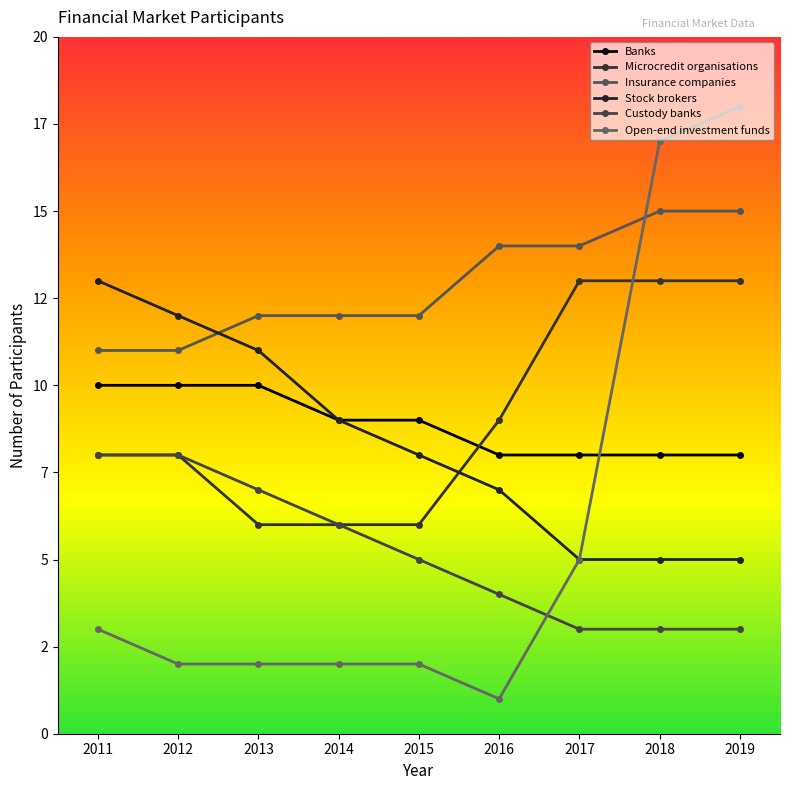

Is this an area chart (filled region under the line)?

No